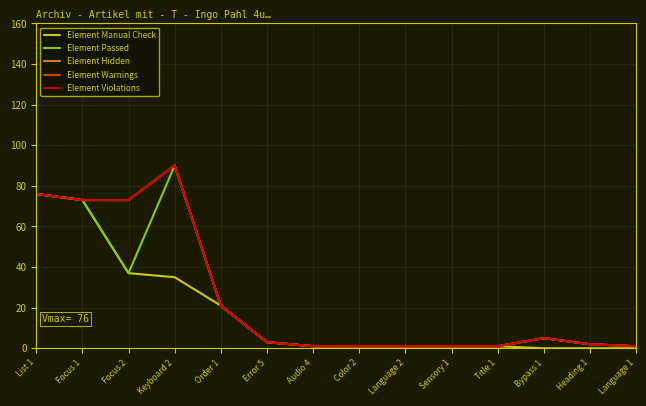

Reading right to left, transcribe all the data shown in this chart.

Element Manual Check: Language 1=0	Heading 1=0	Bypass 1=0	Title 1=1	Sensory 1=1	Language 2=1	Color 2=1	Audio 4=1	Error 5=3	Order 1=21	Keyboard 2=35	Focus 2=37	Focus 1=73	List 1=76
Element Passed: Language 1=1	Heading 1=2	Bypass 1=5	Title 1=1	Sensory 1=1	Language 2=1	Color 2=1	Audio 4=1	Error 5=3	Order 1=21	Keyboard 2=90	Focus 2=37	Focus 1=73	List 1=76
Element Hidden: Language 1=1	Heading 1=2	Bypass 1=5	Title 1=1	Sensory 1=1	Language 2=1	Color 2=1	Audio 4=1	Error 5=3	Order 1=21	Keyboard 2=90	Focus 2=73	Focus 1=73	List 1=76
Element Warnings: Language 1=1	Heading 1=2	Bypass 1=5	Title 1=1	Sensory 1=1	Language 2=1	Color 2=1	Audio 4=1	Error 5=3	Order 1=21	Keyboard 2=90	Focus 2=73	Focus 1=73	List 1=76
Element Violations: Language 1=1	Heading 1=2	Bypass 1=5	Title 1=1	Sensory 1=1	Language 2=1	Color 2=1	Audio 4=1	Error 5=3	Order 1=21	Keyboard 2=90	Focus 2=73	Focus 1=73	List 1=76